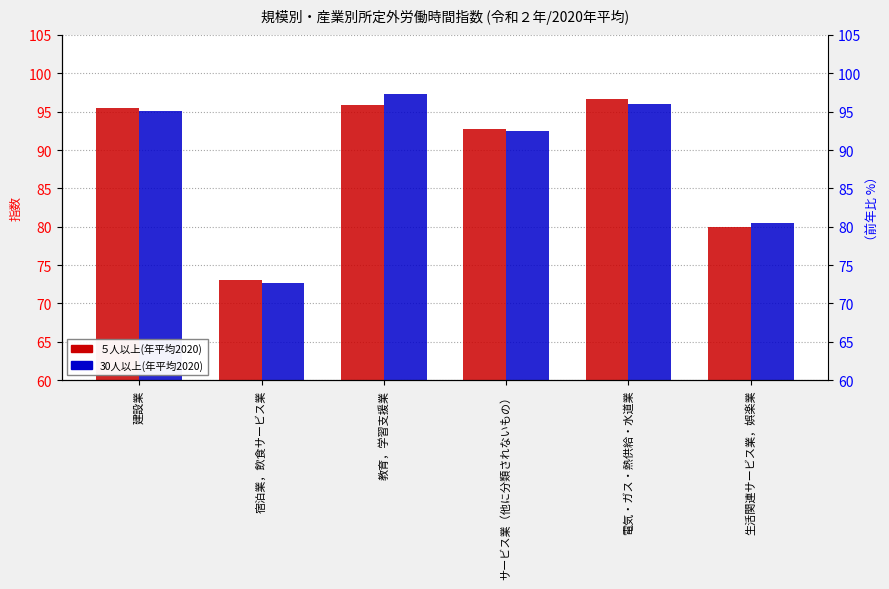

What is the difference between the maximum and minimum values in the ５人以上(年平均2020) series?

23.7